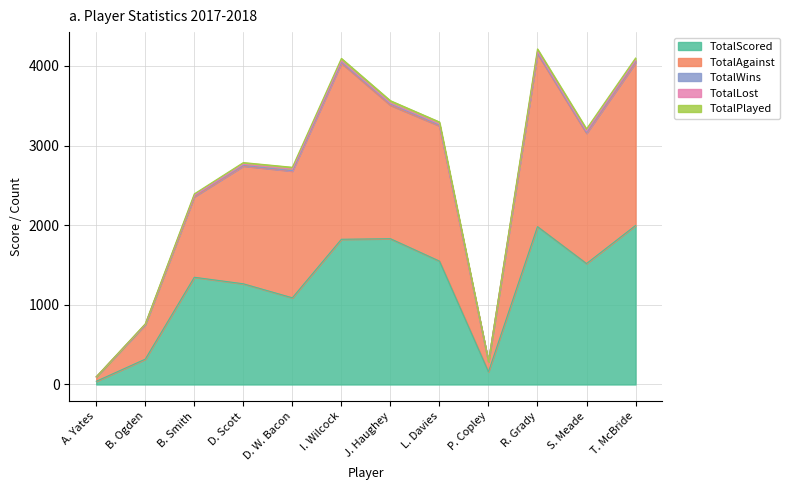

Where does the TotalPlayed series first go above 3181?

I. Wilcock